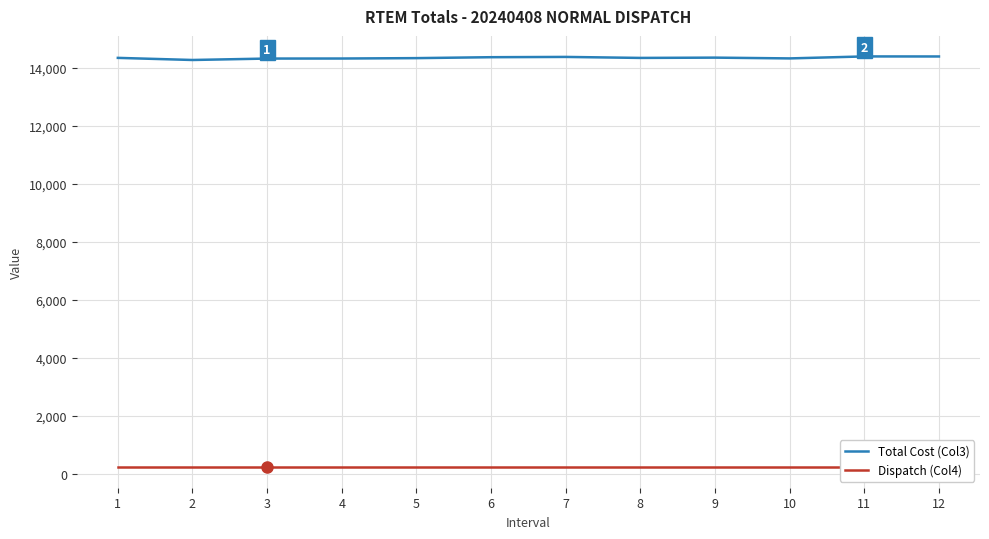

How many series are shown in this chart?

2